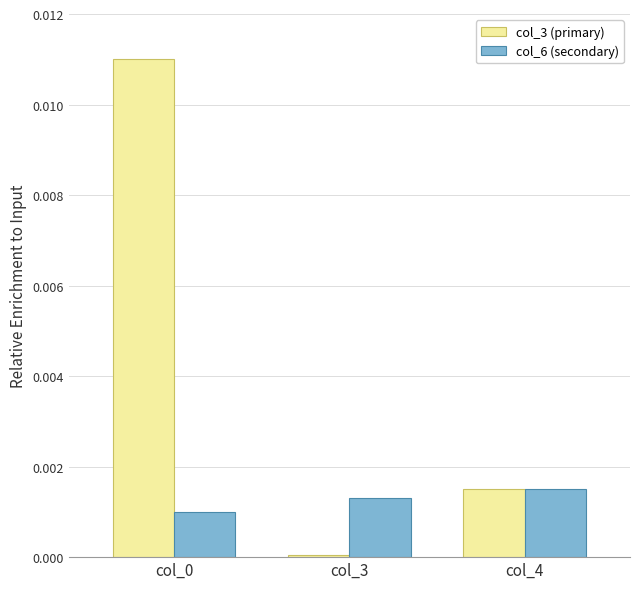

At which category does the chart reach its minimum across all series?

col_3